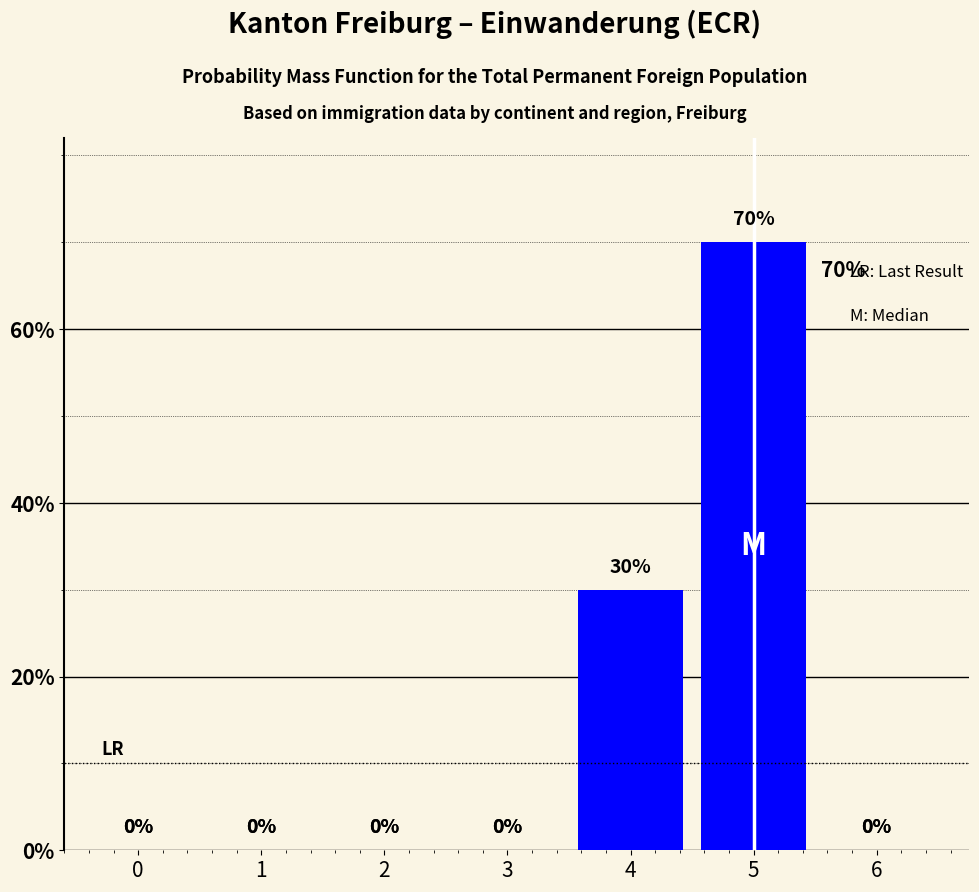

Reading left to right, list all the values displayed in this chart.

0=0	1=0	2=0	3=0	4=30	5=70	6=0